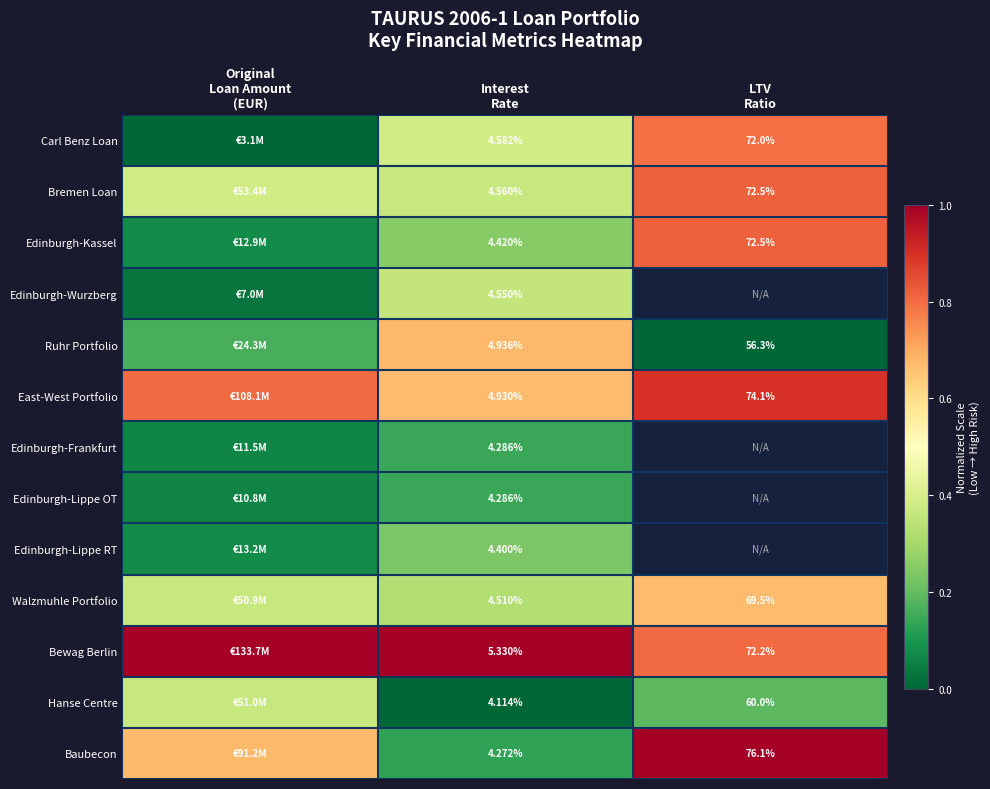

At how many categories does at least one series exceed 0?

3